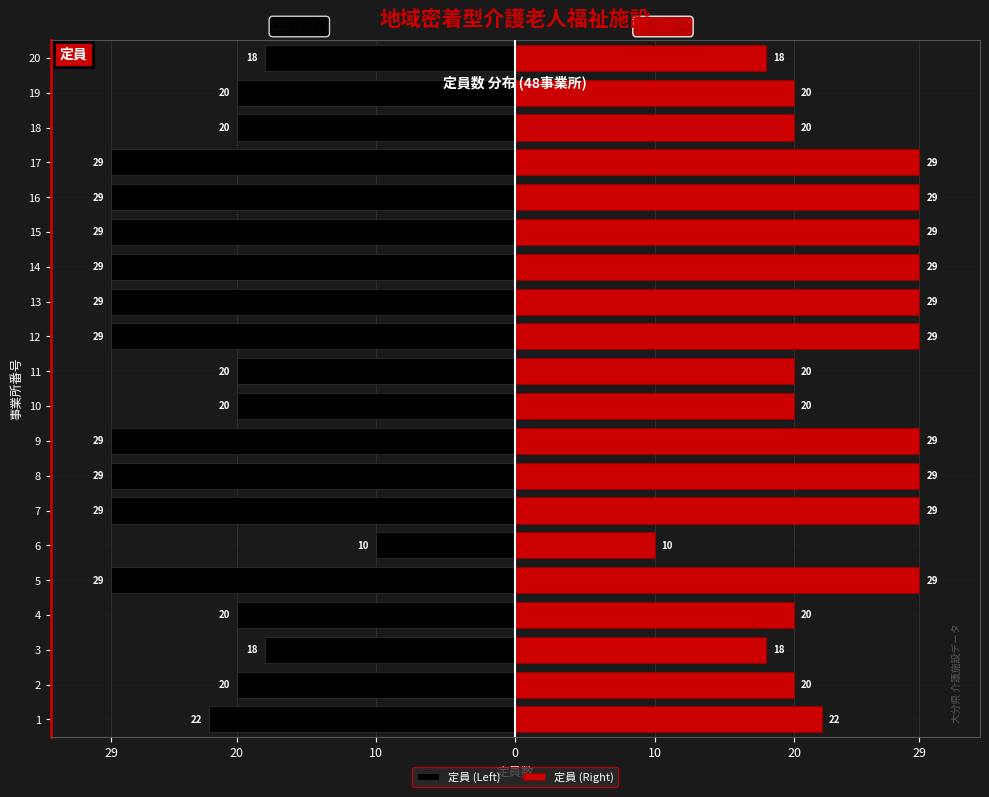

What is the approximate value of 定員 (Right) at 13?

29